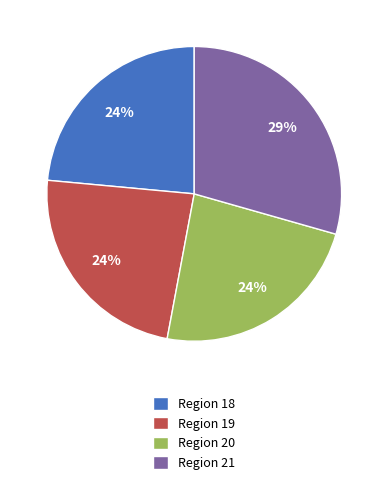

The Region 20 slice represents 18% of the pie. True or false?

False